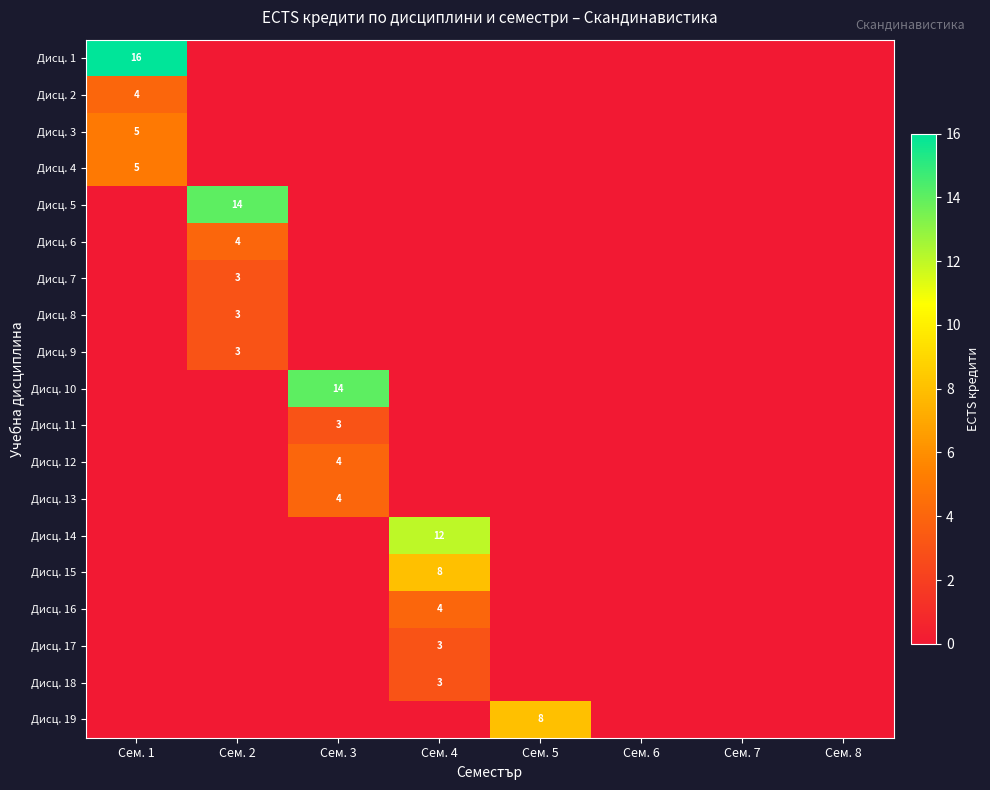

Between Сем. 1 and Сем. 5, which is larger?

Сем. 1